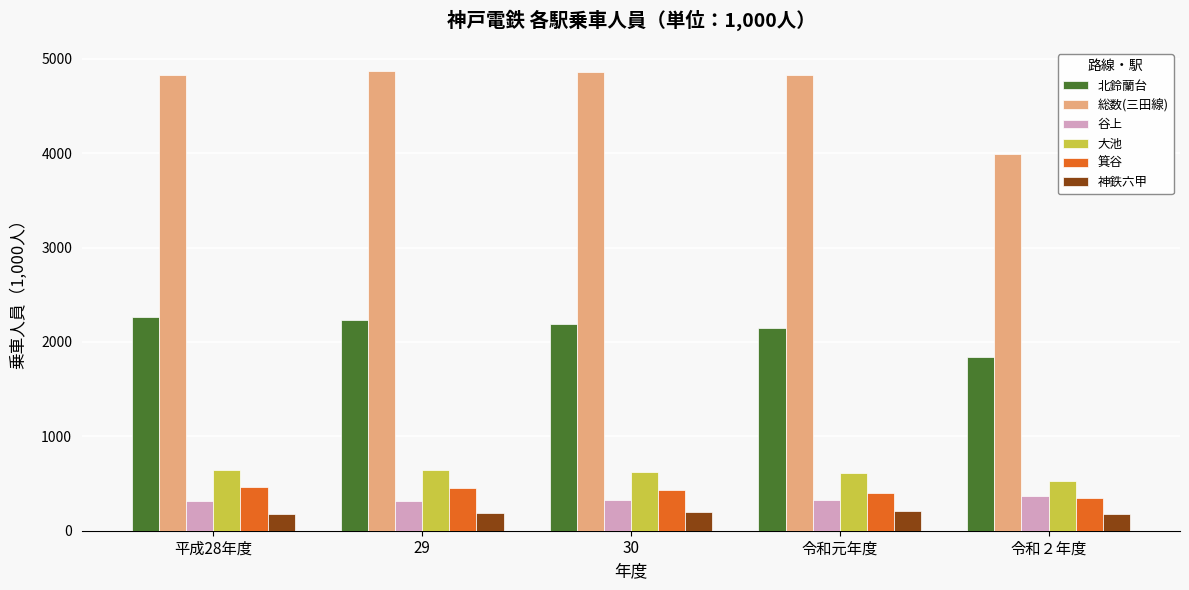

What is the minimum value shown in the chart?

176